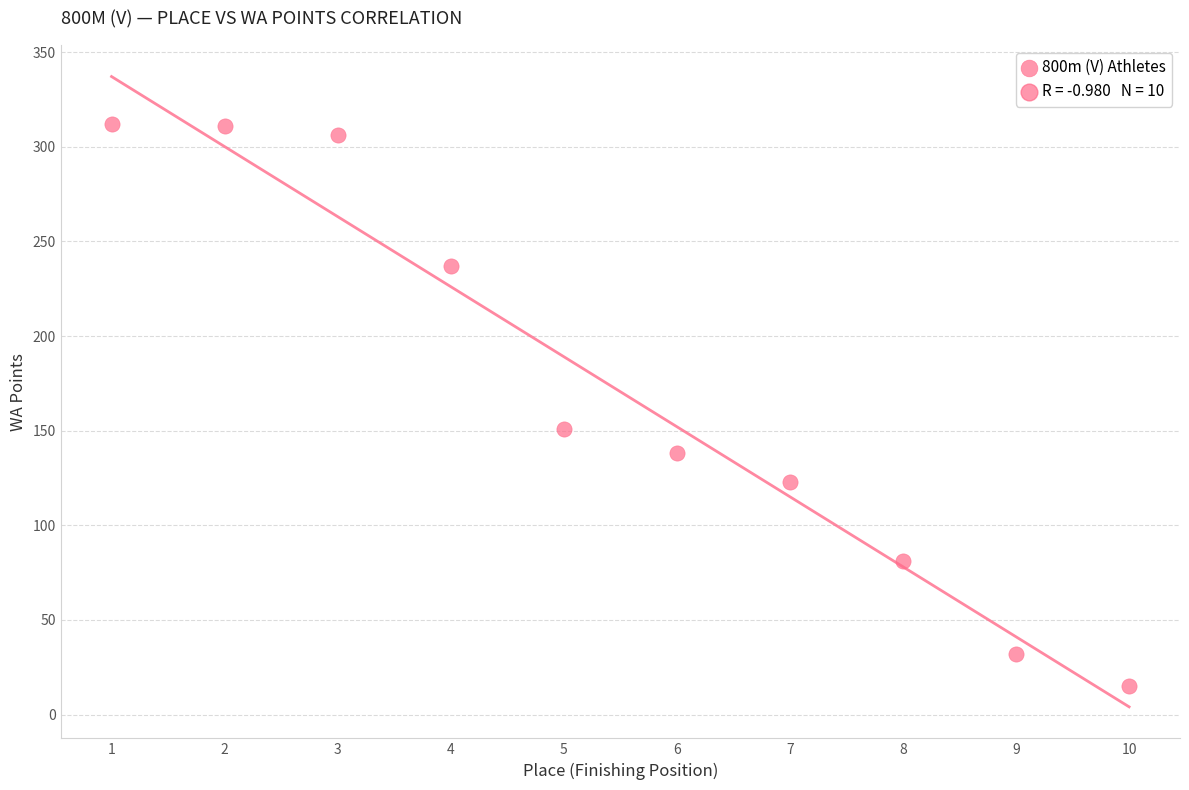

What is the range of X values (max minus min)?

9